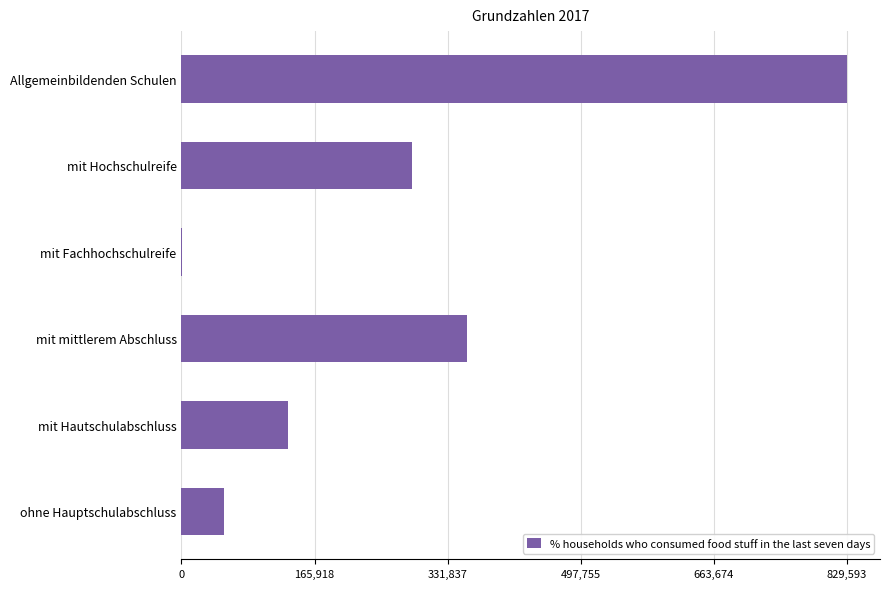

Which has a higher value, Allgemeinbildenden Schulen or mit Hochschulreife?

Allgemeinbildenden Schulen